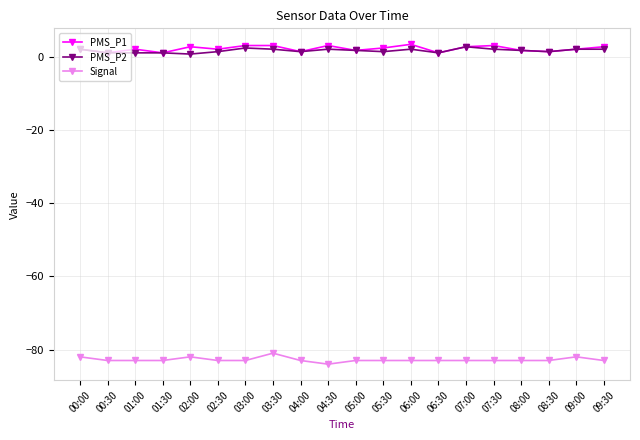

What is the total value across all series at 07:30?

-78.0